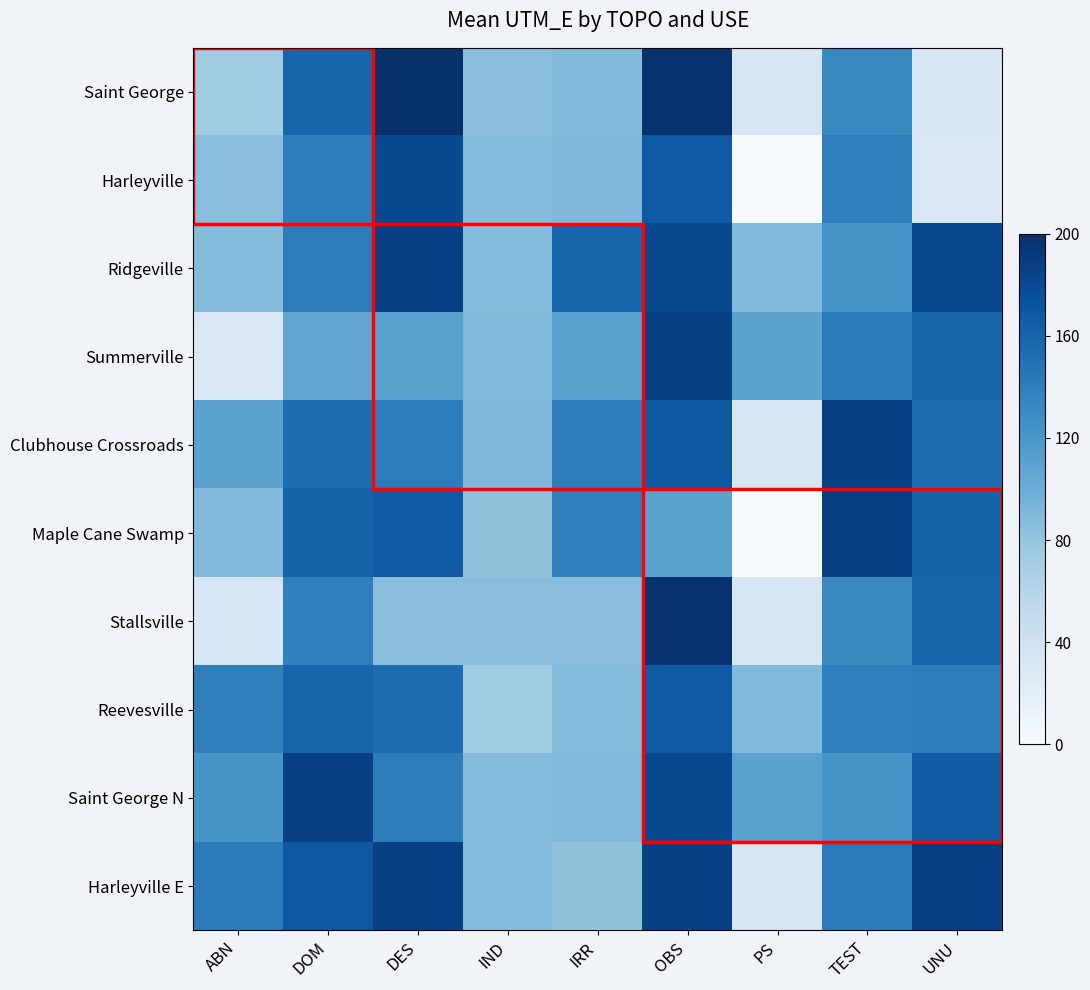

Reading right to left, extract all data points from this chart.

Saint George: UNU=31.3	TEST=131.4	PS=31.3	OBS=197.9	IRR=89.0	IND=85.4	DES=200.0	DOM=158.9	ABN=72.9
Harleyville: UNU=29.9	TEST=138.9	PS=0.0	OBS=167.7	IRR=90.4	IND=87.4	DES=180.7	DOM=140.1	ABN=85.4
Ridgeville: UNU=180.7	TEST=121.3	PS=89.0	OBS=180.7	IRR=158.9	IND=86.6	DES=187.4	DOM=141.3	ABN=87.4
Summerville: UNU=158.9	TEST=141.5	PS=109.5	OBS=187.3	IRR=109.5	IND=89.5	DES=109.5	DOM=106.3	ABN=29.9
Clubhouse Crossroads: UNU=152.7	TEST=187.3	PS=31.3	OBS=169.3	IRR=140.1	IND=90.4	DES=141.3	DOM=152.7	ABN=109.5
Maple Cane Swamp: UNU=160.3	TEST=187.4	PS=0.0	OBS=109.5	IRR=138.9	IND=81.0	DES=167.7	DOM=160.3	ABN=89.5
Stallsville: UNU=159.1	TEST=131.4	PS=31.3	OBS=197.9	IRR=85.4	IND=85.4	DES=85.4	DOM=138.9	ABN=31.3
Reevesville: UNU=140.1	TEST=138.9	PS=89.0	OBS=167.7	IRR=87.4	IND=72.9	DES=152.7	DOM=159.1	ABN=138.9
Saint George N: UNU=167.7	TEST=121.3	PS=109.5	OBS=180.7	IRR=89.5	IND=87.4	DES=140.1	DOM=187.3	ABN=121.3
Harleyville E: UNU=187.3	TEST=141.5	PS=31.3	OBS=187.3	IRR=81.0	IND=86.6	DES=187.3	DOM=169.3	ABN=141.5